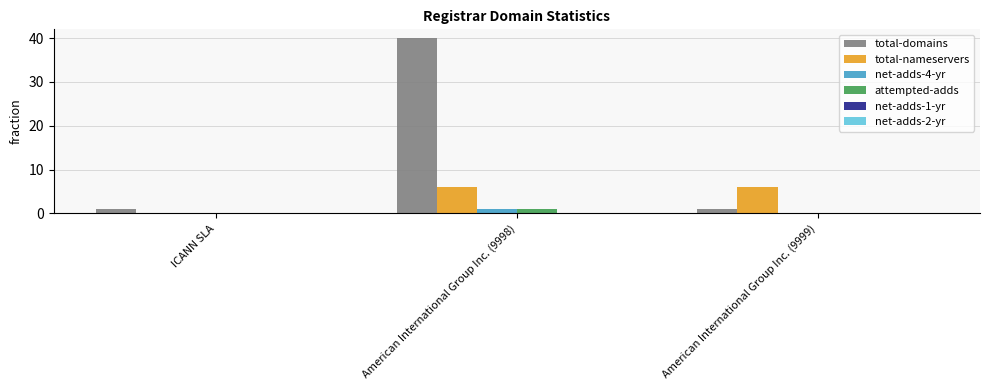

Reading left to right, extract all data points from this chart.

total-domains: ICANN SLA=1	American International Group Inc. (9998)=40	American International Group Inc. (9999)=1
total-nameservers: ICANN SLA=0	American International Group Inc. (9998)=6	American International Group Inc. (9999)=6
net-adds-4-yr: ICANN SLA=0	American International Group Inc. (9998)=1	American International Group Inc. (9999)=0
attempted-adds: ICANN SLA=0	American International Group Inc. (9998)=1	American International Group Inc. (9999)=0